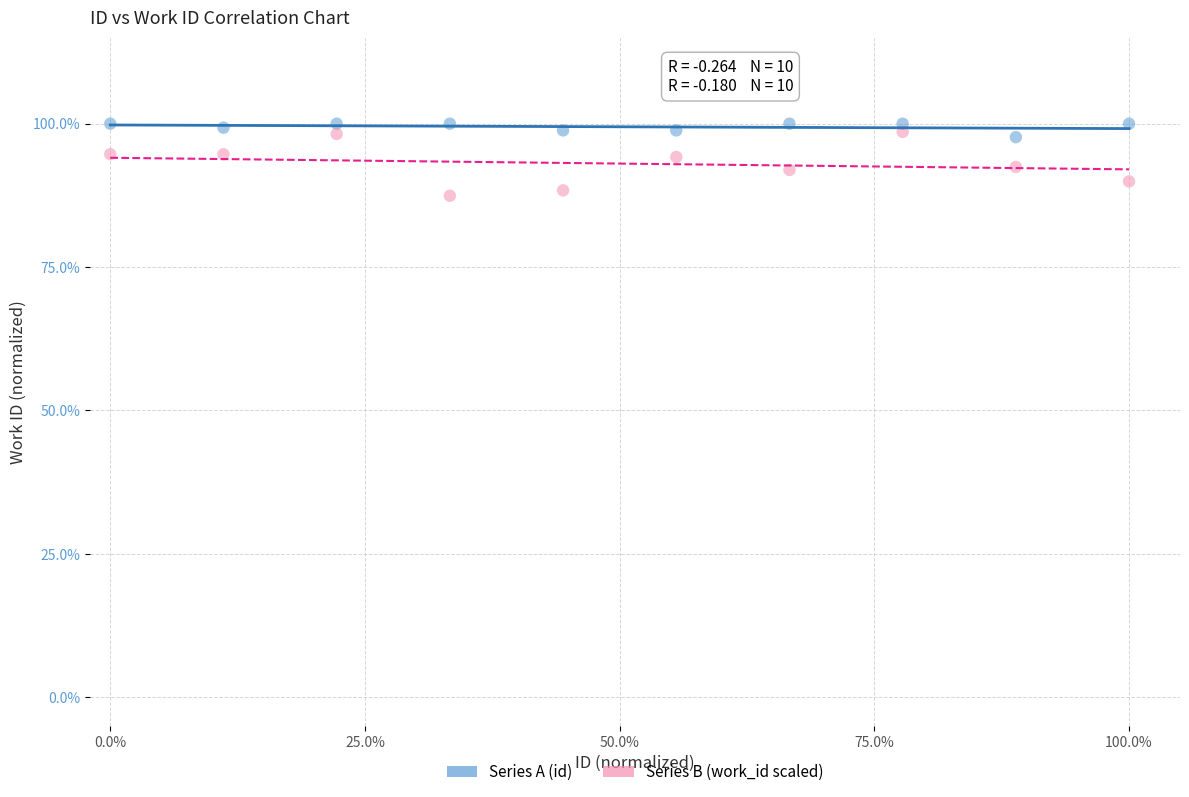

Which series reaches the minimum Y coordinate?

Series B (work_id scaled)